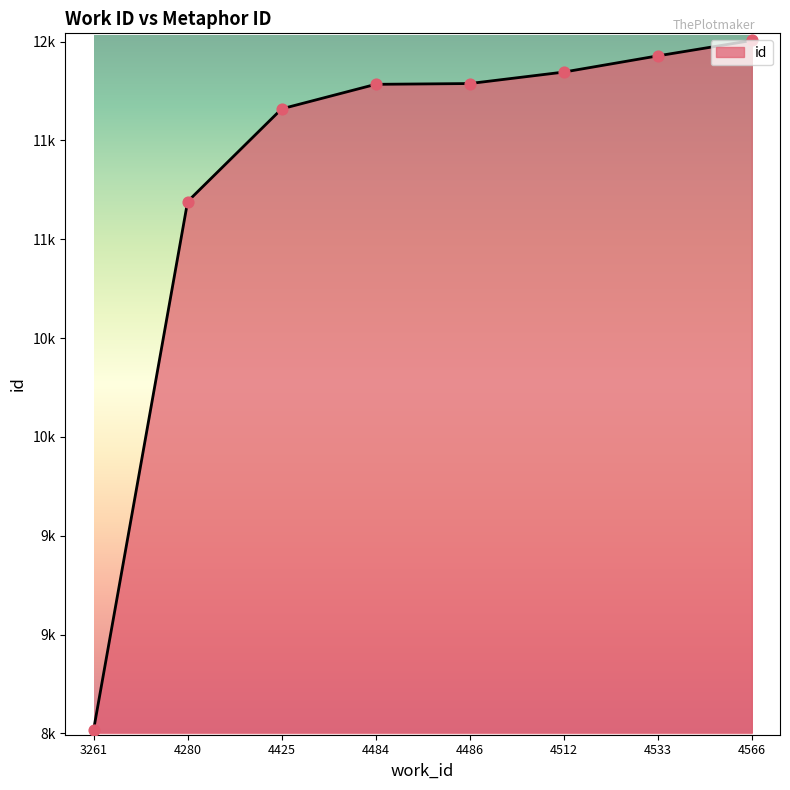

Does the chart have visible grid lines?

No